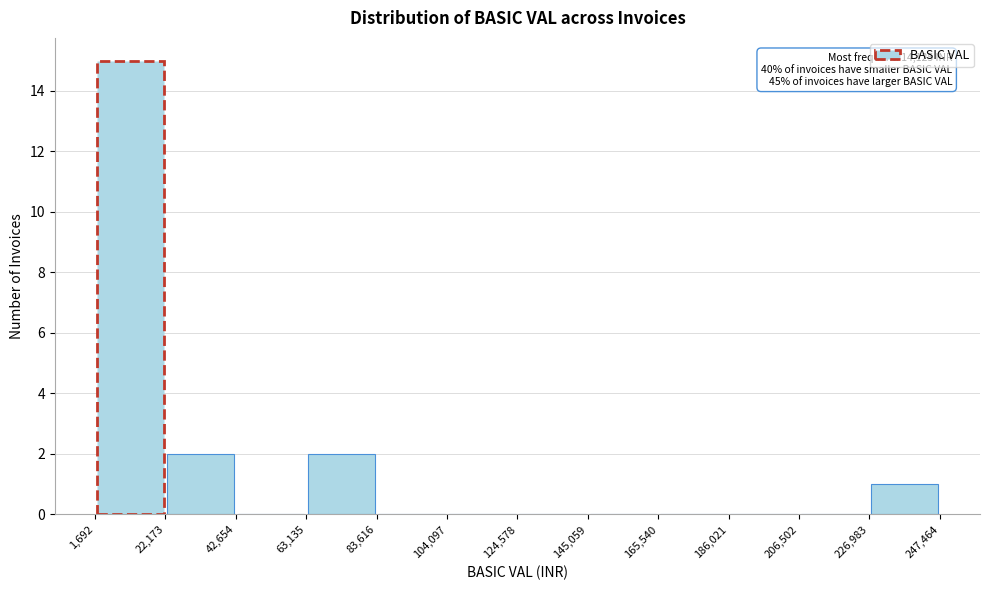

Which range on the x-axis has the tallest bar?

1,692 to 22,173